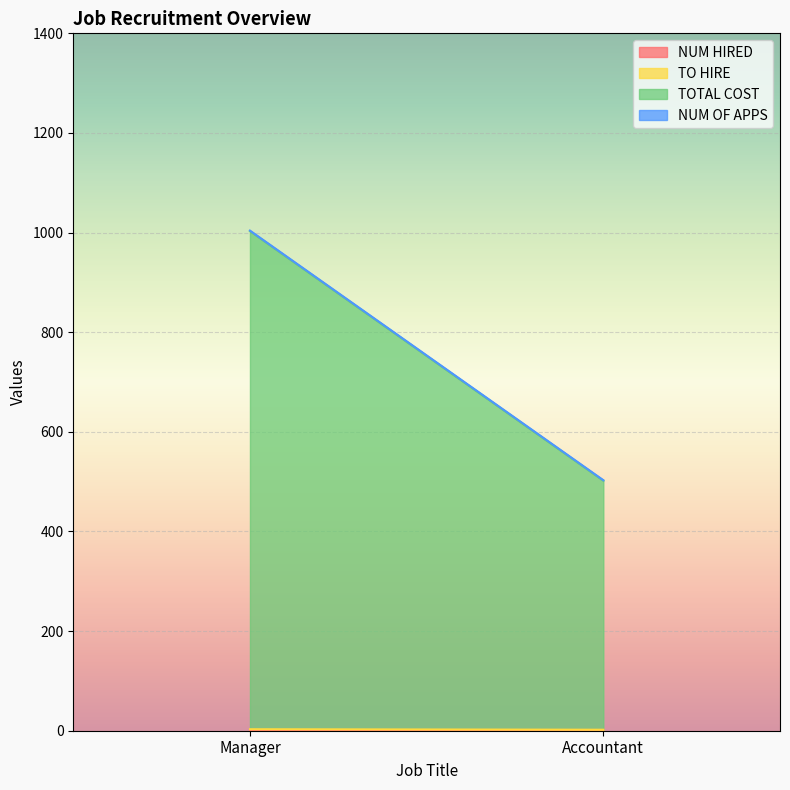

What is the label of the 1st point from the left?

Manager